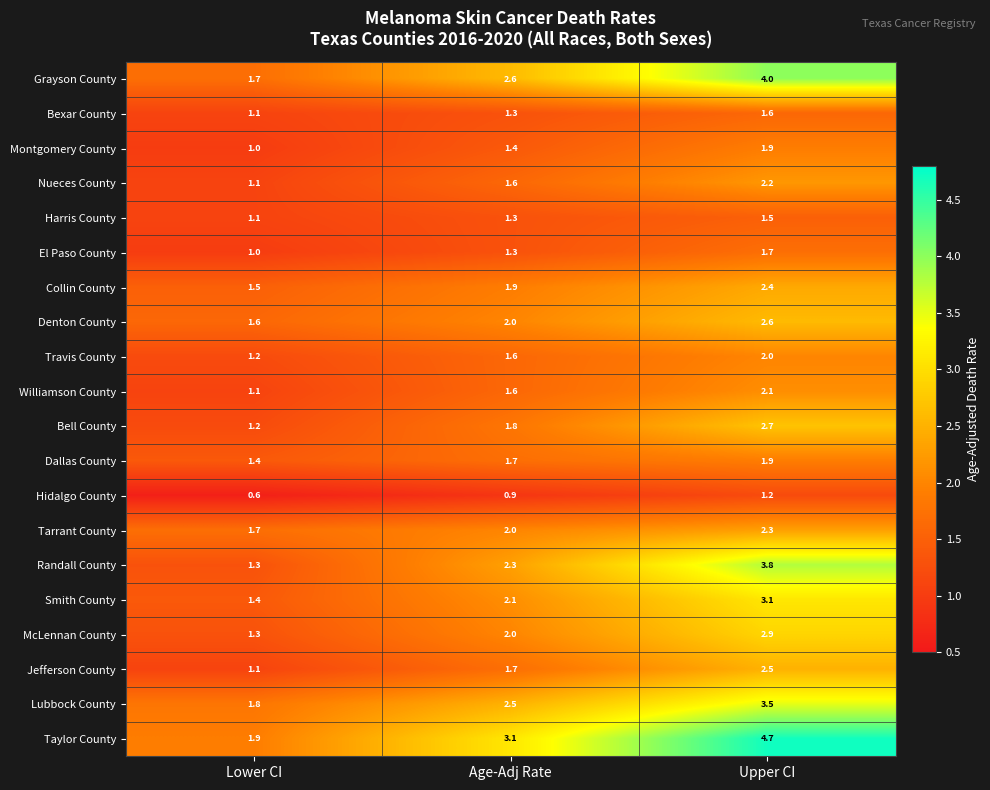

At which label is Williamson County closest to 1?

Lower CI